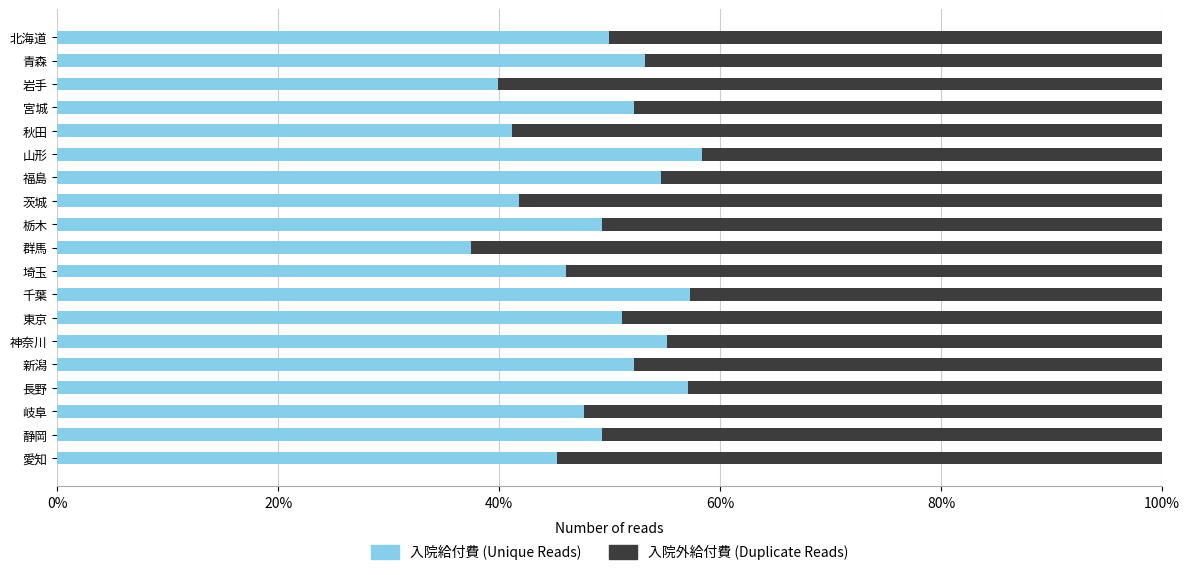

Reading left to right, what are all the values shown in this chart?

入院給付費: 0.5	0.5	0.4	0.5	0.4	0.6	0.5	0.4	0.5	0.4	0.5	0.6	0.5	0.6	0.5	0.6	0.5	0.5	0.5
入院外給付費: 0.5	0.5	0.6	0.5	0.6	0.4	0.5	0.6	0.5	0.6	0.5	0.4	0.5	0.4	0.5	0.4	0.5	0.5	0.5